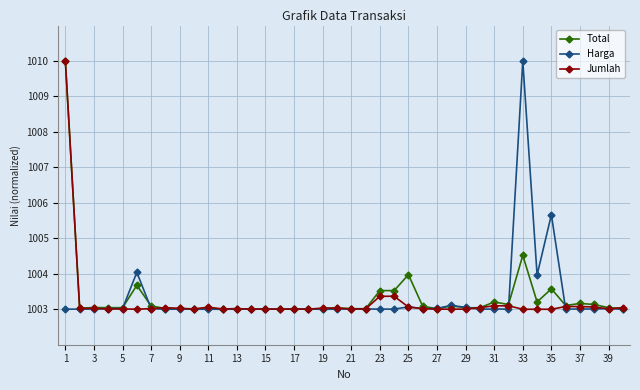

What is the value of the Total point at the 16th from the left?

1003.0